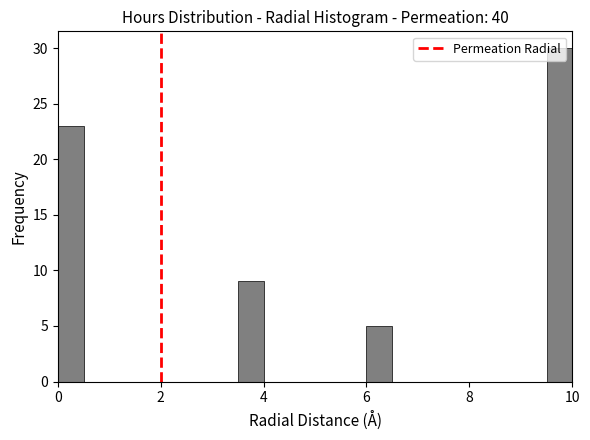

Read against the x-axis, roughly where is the centre of the tallest bar?

9.8